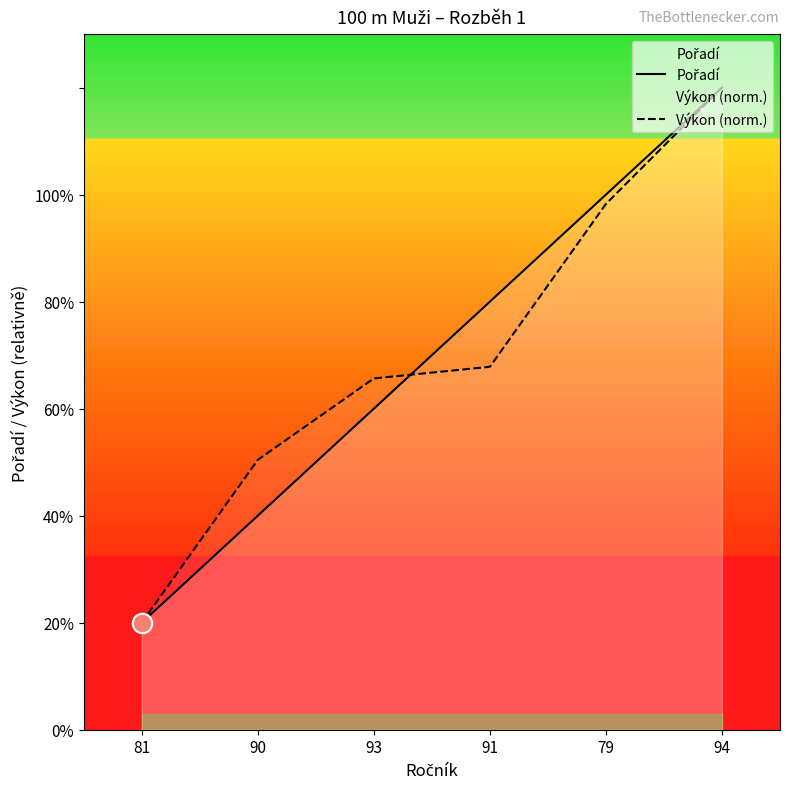

How many lines are shown in the chart?

2